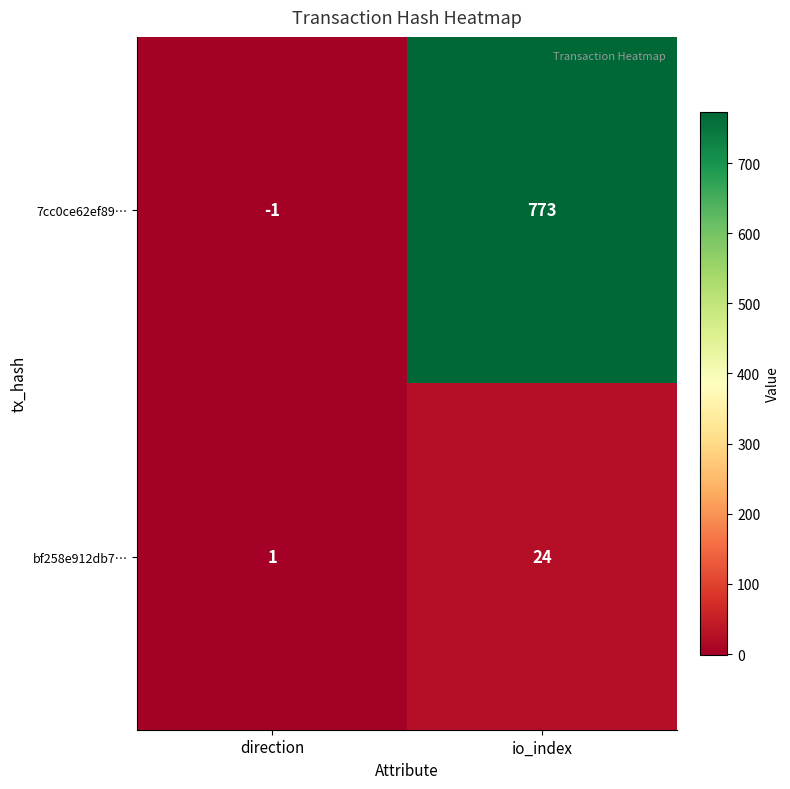

At which label does 7cc0ce62ef89… reach its peak?

io_index